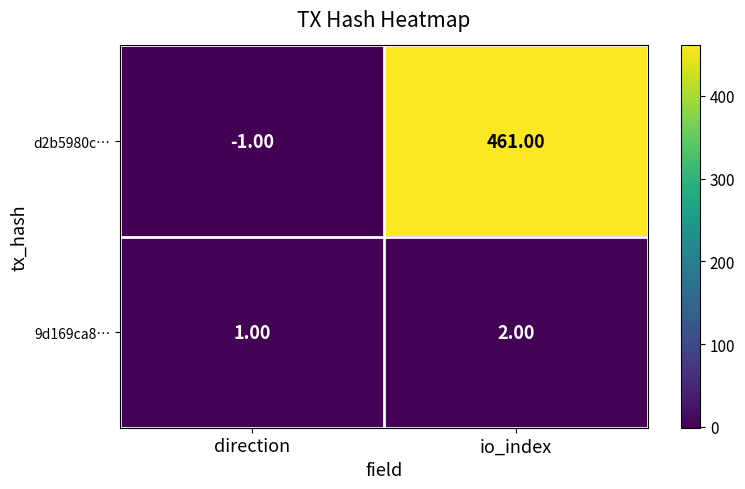

What is the difference between the maximum and minimum values in the d2b5980c… series?

462